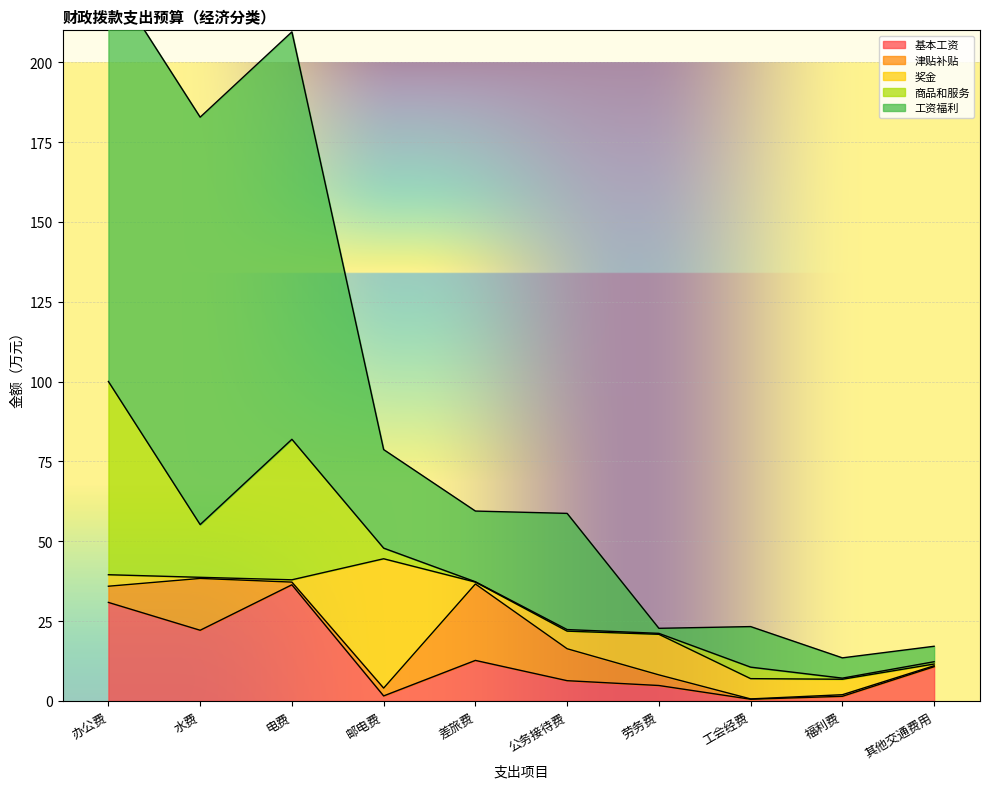

Which series has the largest total across all categories?

工资福利